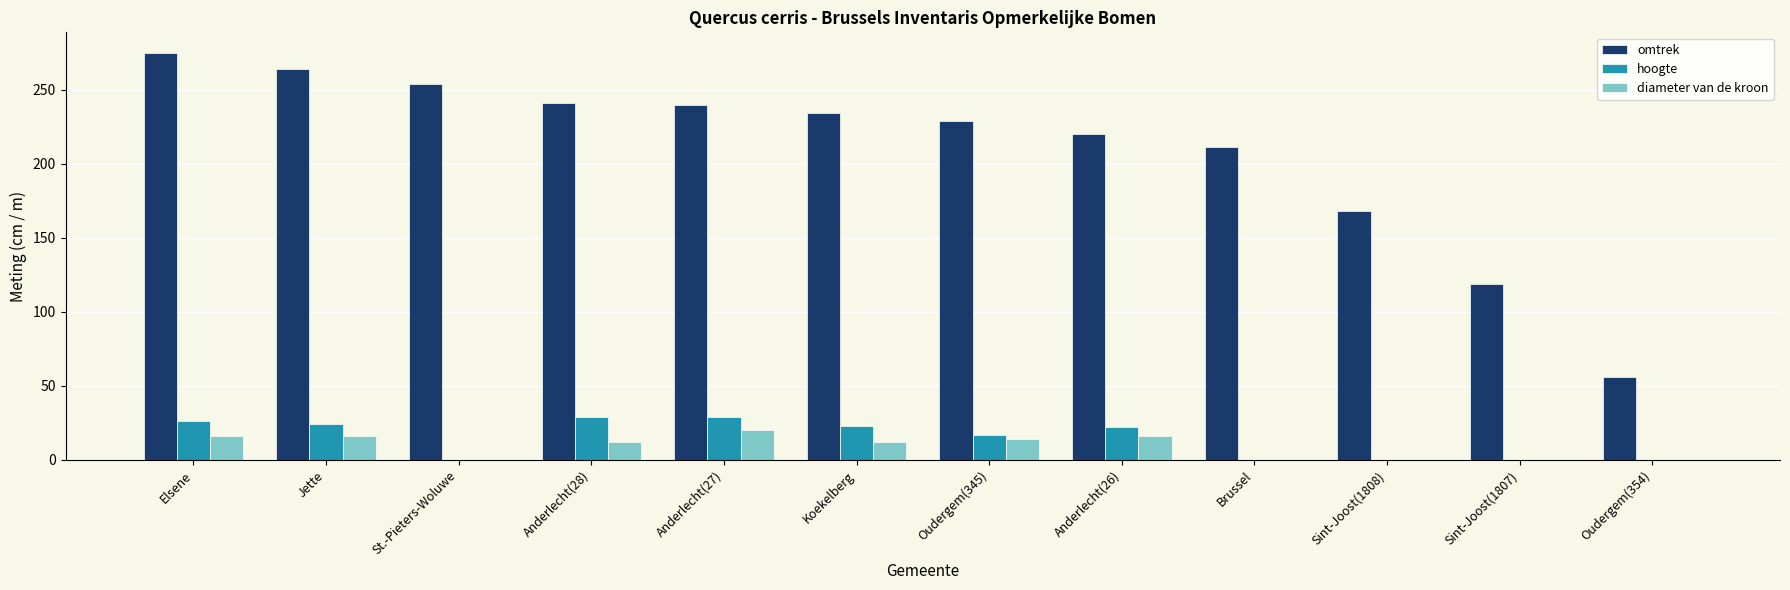

What is the sum of all hoogte values?

170